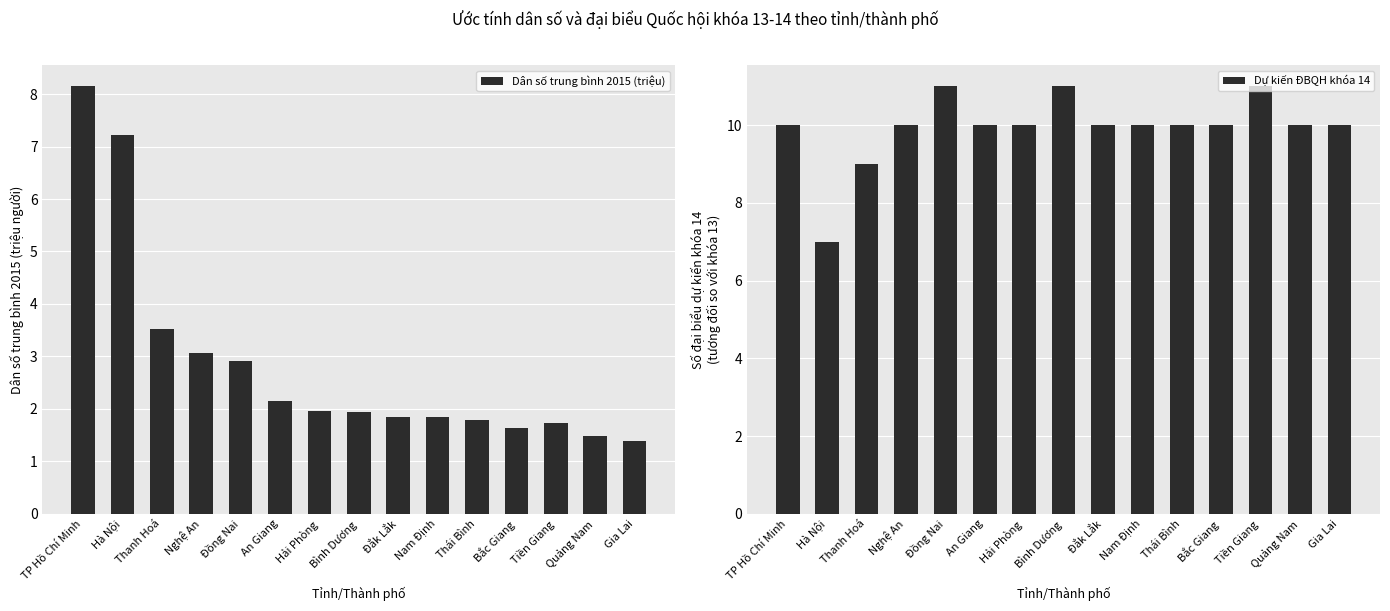

What is the difference between the maximum and second lowest values in the Dự kiến ĐBQH khóa 14 series?

2